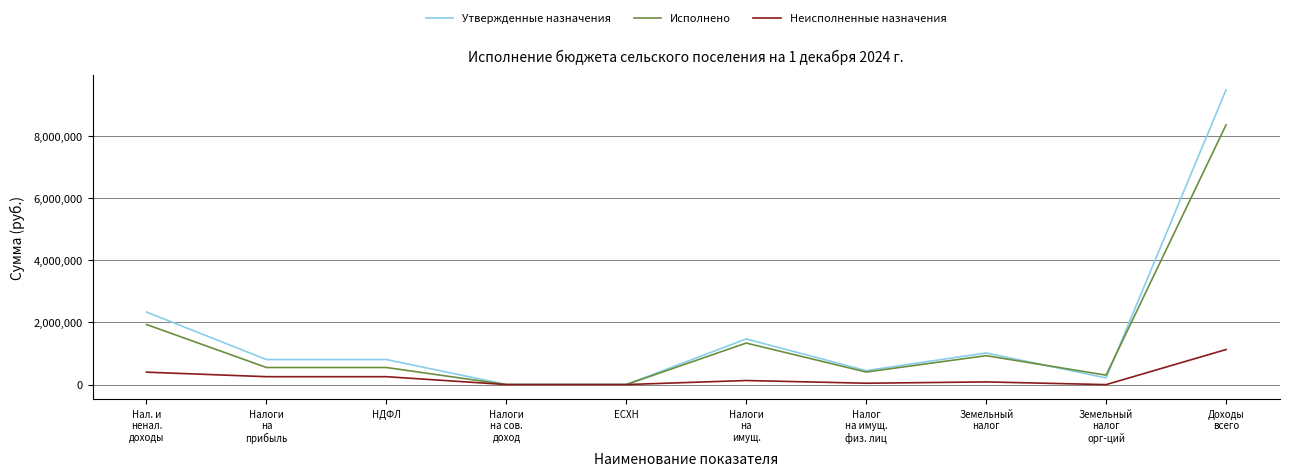

Which series has the widest spread of values?

Утвержденные назначения